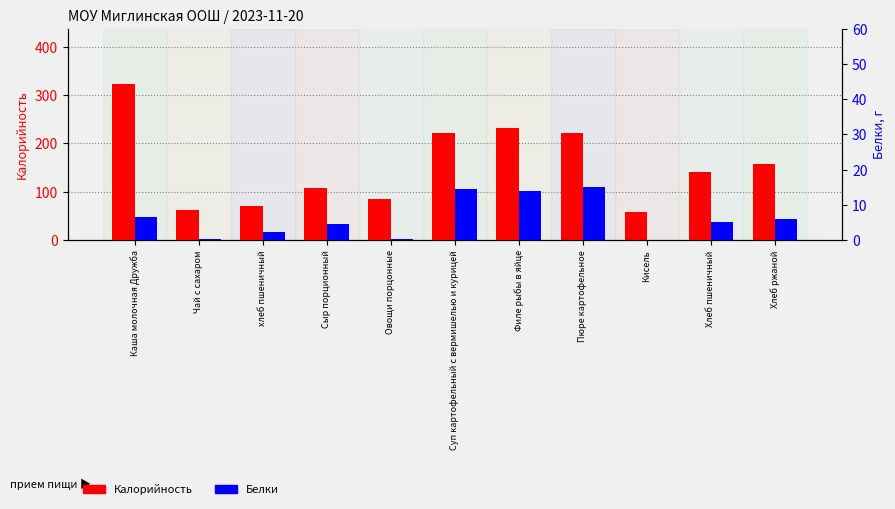

What is the spread (max minus min) of values at хлеб пшеничный?

68.7